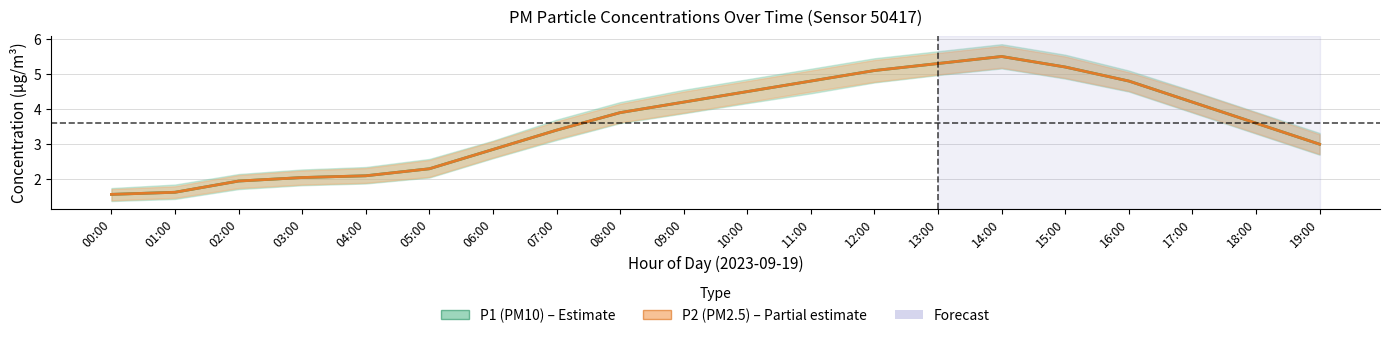

Reading left to right, list all the values displayed in this chart.

P1: 1.6	1.6	1.9	2.0	2.1	2.3	2.9	3.4	3.9	4.2	4.5	4.8	5.1	5.3	5.5	5.2	4.8	4.2	3.6	3.0
P1_upper: 1.8	1.9	2.1	2.3	2.4	2.6	3.1	3.7	4.2	4.5	4.8	5.2	5.5	5.7	5.8	5.5	5.1	4.5	3.9	3.3
P1_lower: 1.4	1.4	1.7	1.8	1.9	2.0	2.6	3.1	3.6	3.9	4.2	4.5	4.8	5.0	5.2	4.9	4.5	3.9	3.3	2.7
P2: 1.6	1.6	1.9	2.0	2.1	2.3	2.9	3.4	3.9	4.2	4.5	4.8	5.1	5.3	5.5	5.2	4.8	4.2	3.6	3.0
P2_upper: 1.7	1.8	2.1	2.2	2.3	2.5	3.1	3.6	4.2	4.5	4.8	5.1	5.4	5.6	5.8	5.5	5.0	4.5	3.9	3.3
P2_lower: 1.4	1.5	1.8	1.9	1.9	2.1	2.6	3.1	3.6	3.9	4.2	4.5	4.8	5.0	5.2	4.9	4.5	3.9	3.3	2.7